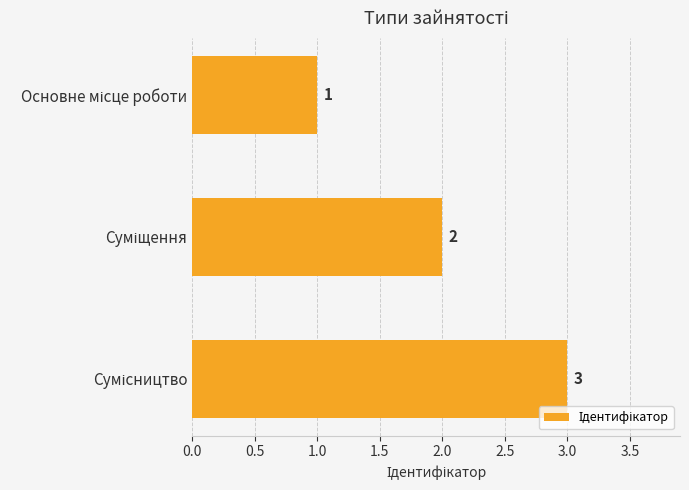

How many values are between 1 and 3?

3